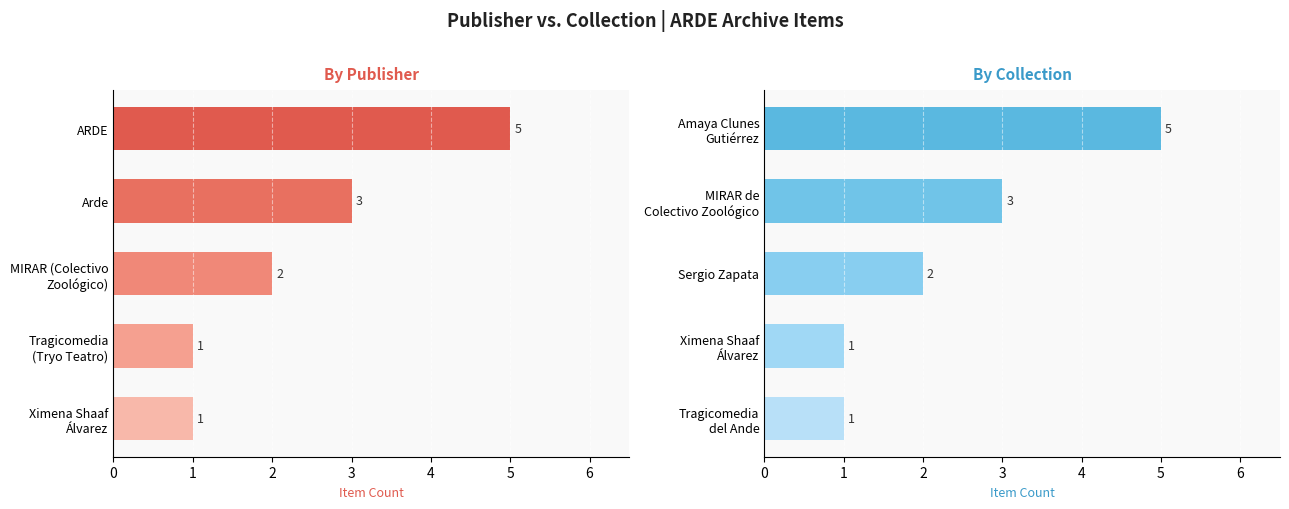

Which has a higher value, Tragicomedia (Tryo Teatro) or Ximena Shaaf Álvarez?

Tragicomedia (Tryo Teatro)